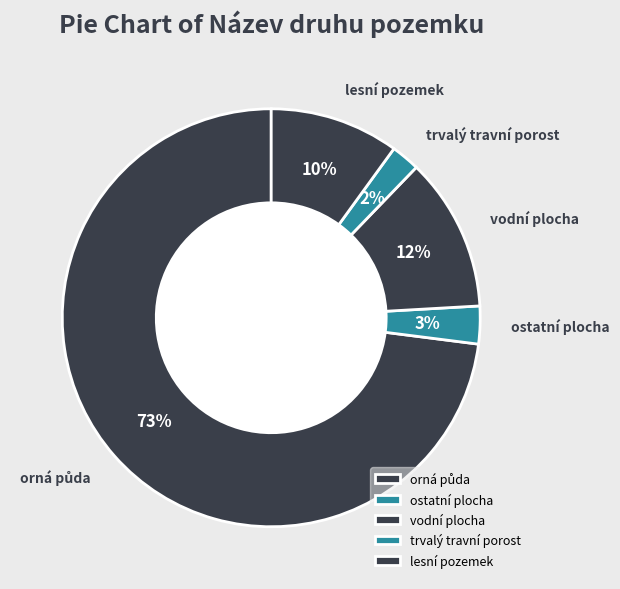

How many segments does this pie chart have?

5